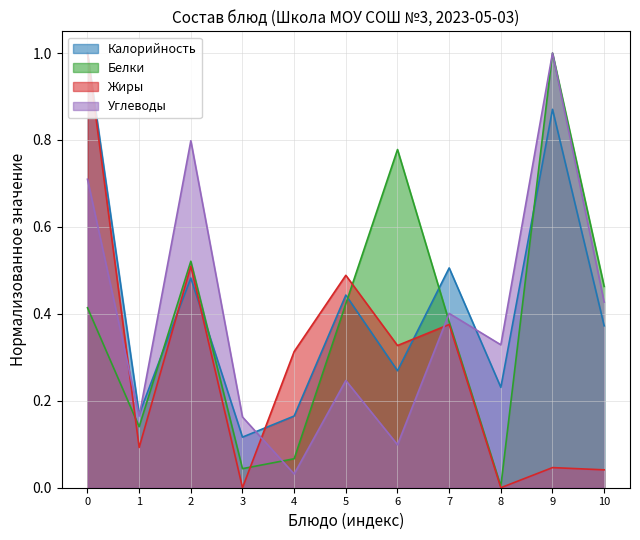

After their last crossing, which series has the higher values: Жиры or Калорийность?

Калорийность